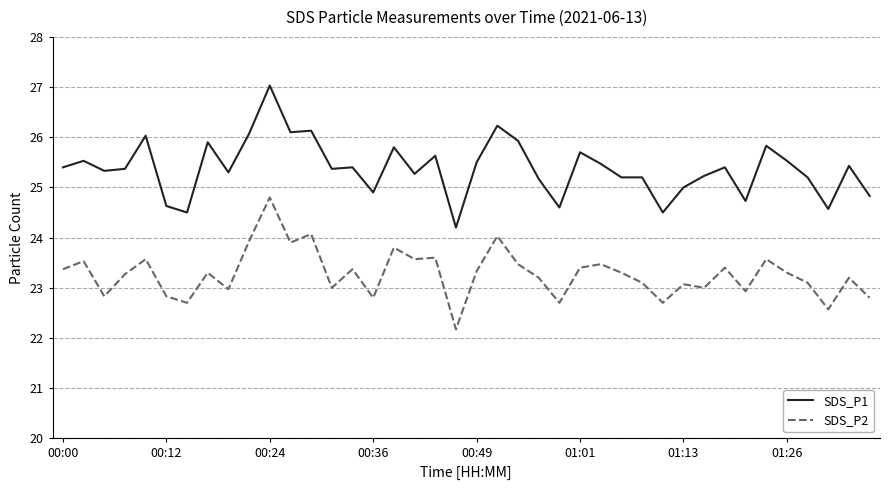

True or false: SDS_P1 and SDS_P2 cross at least once.

False